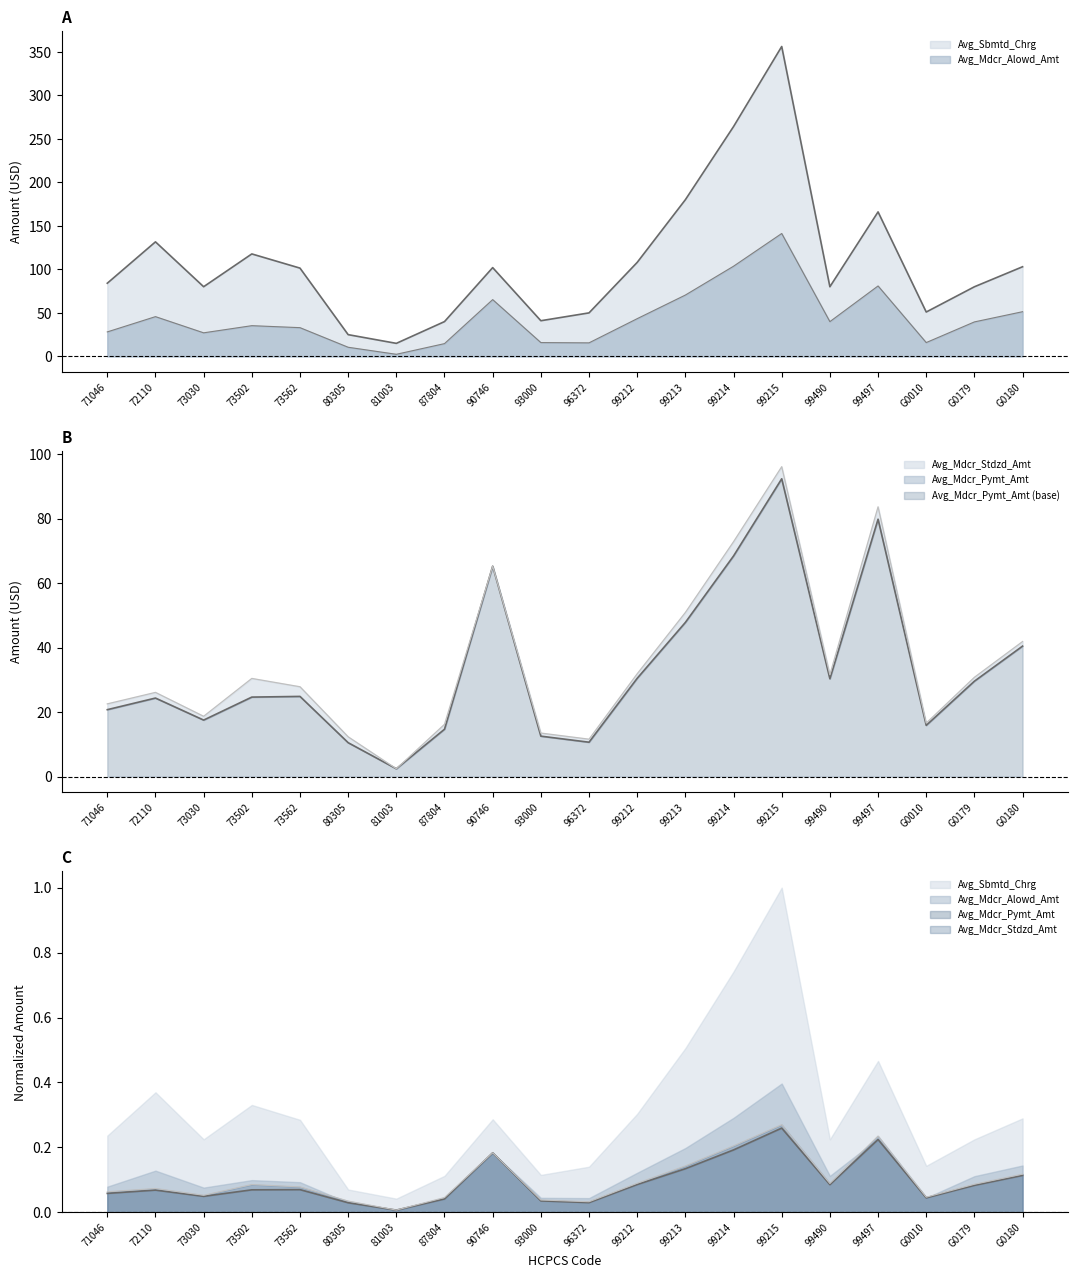

Is it true that Avg_Mdcr_Alowd_Amt equals 12.3 at 73030?

False